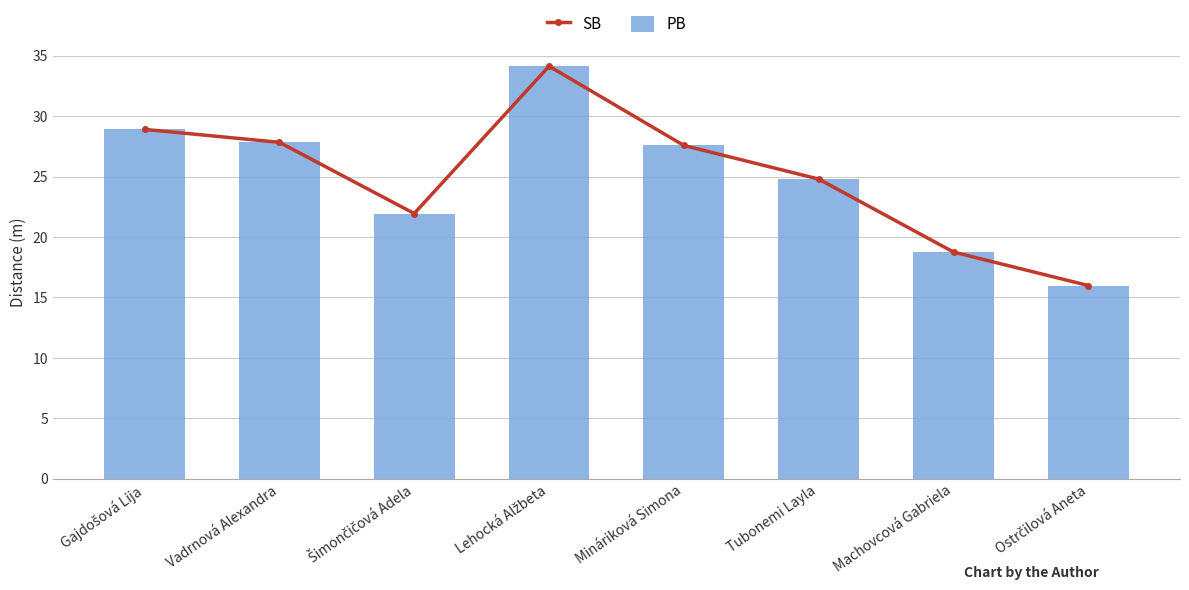

Where is SB nearest to the value 25?

Tubonemi Layla